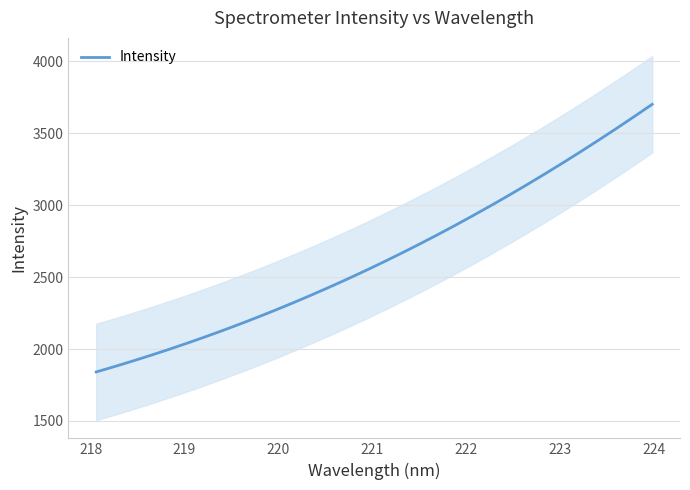

What is the average value?

2644.4